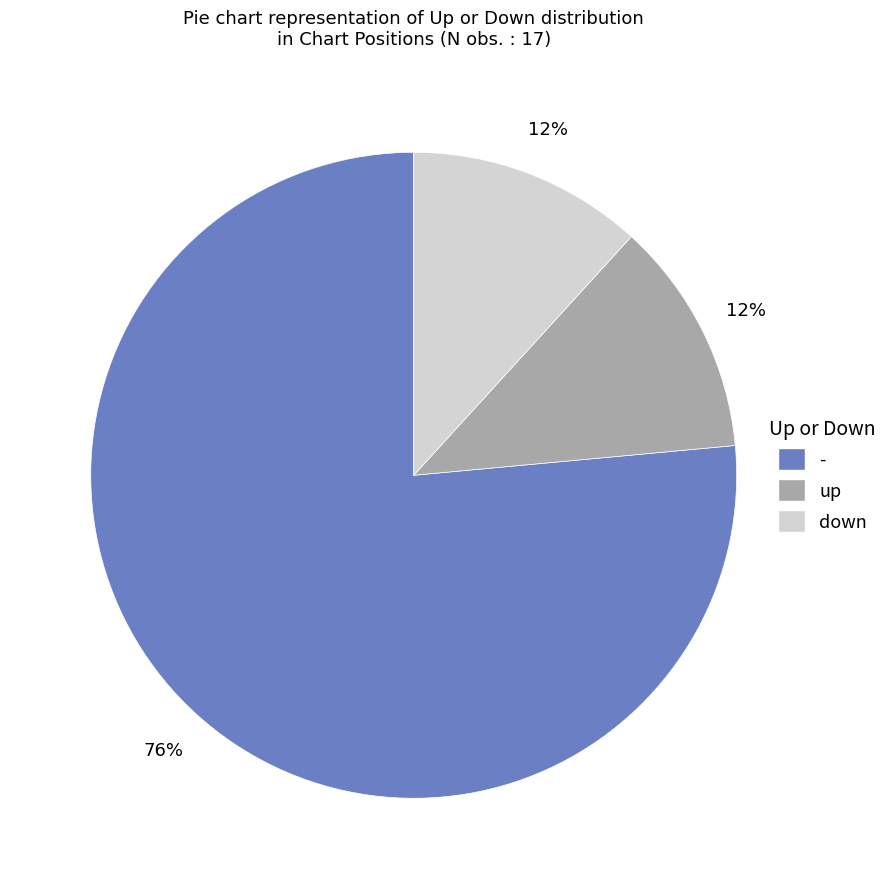

How many slices are in this pie chart?

3